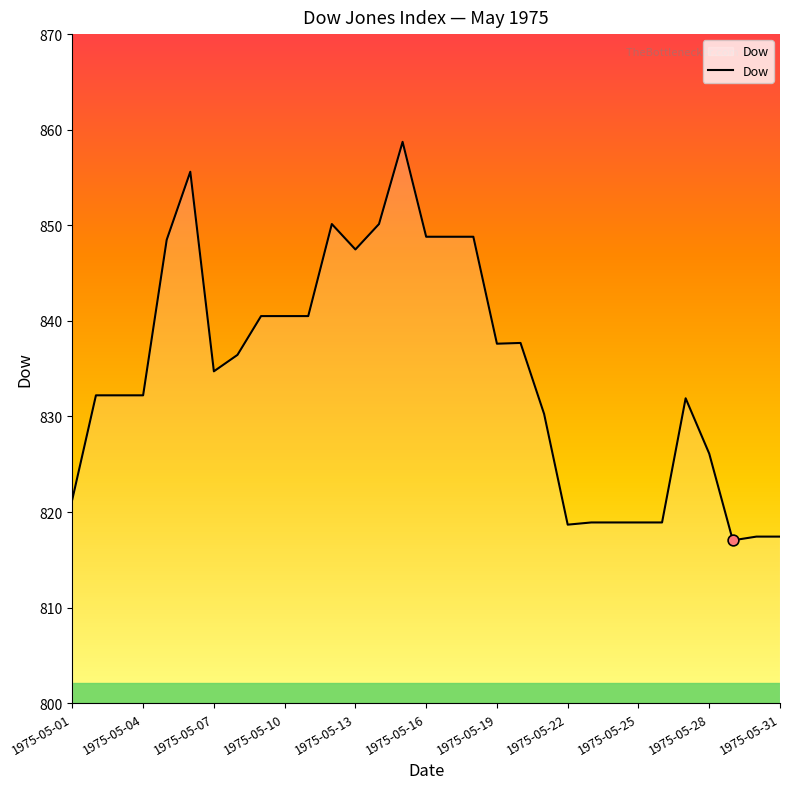

What is the minimum value shown in the chart?

817.0